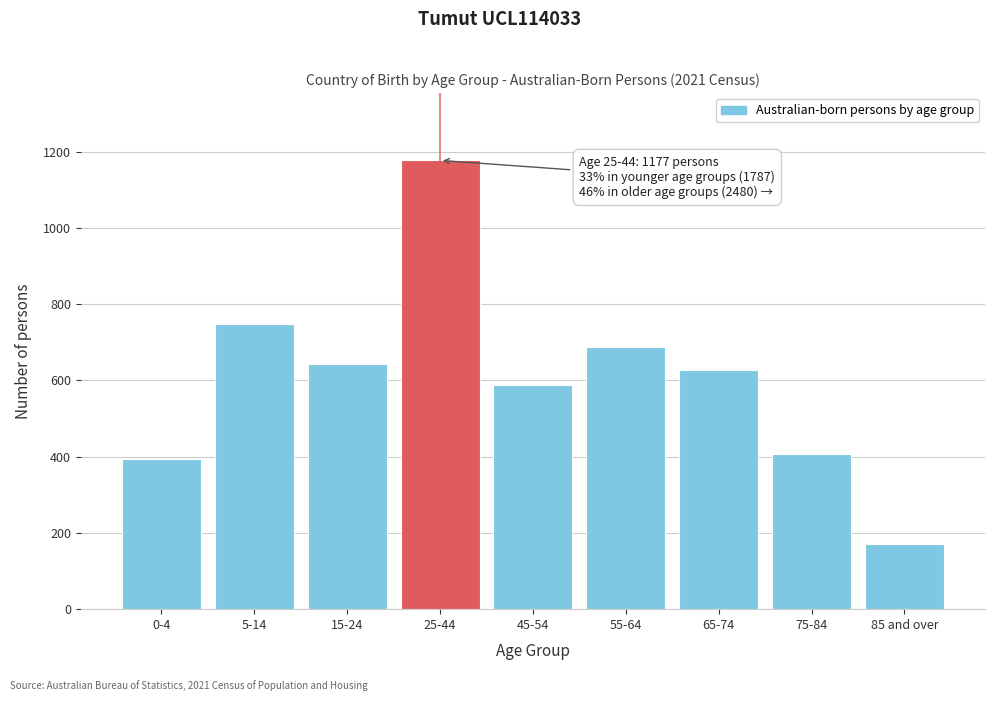

Reading left to right, transcribe all the data shown in this chart.

0-4=394	5-14=749	15-24=644	25-44=1177	45-54=588	55-64=688	65-74=626	75-84=407	85 and over=171